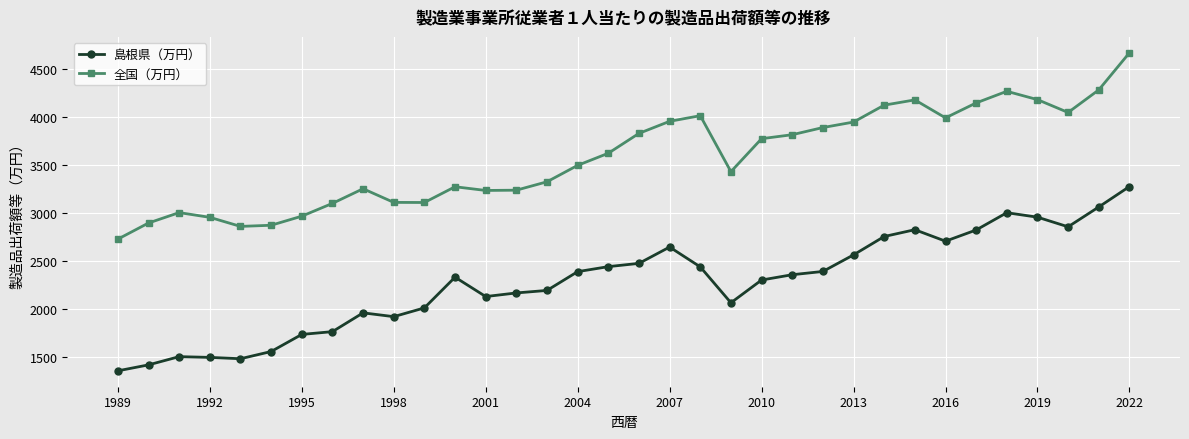

True or false: 島根県（万円） and 全国（万円） cross at least once.

False